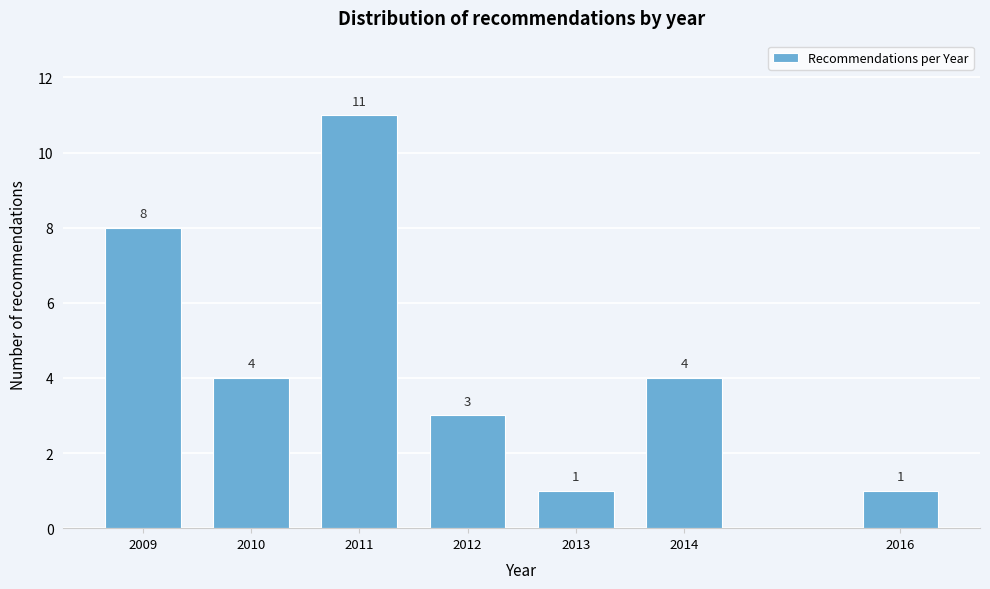

Reading right to left, what are all the values shown in this chart?

1	4	1	3	11	4	8